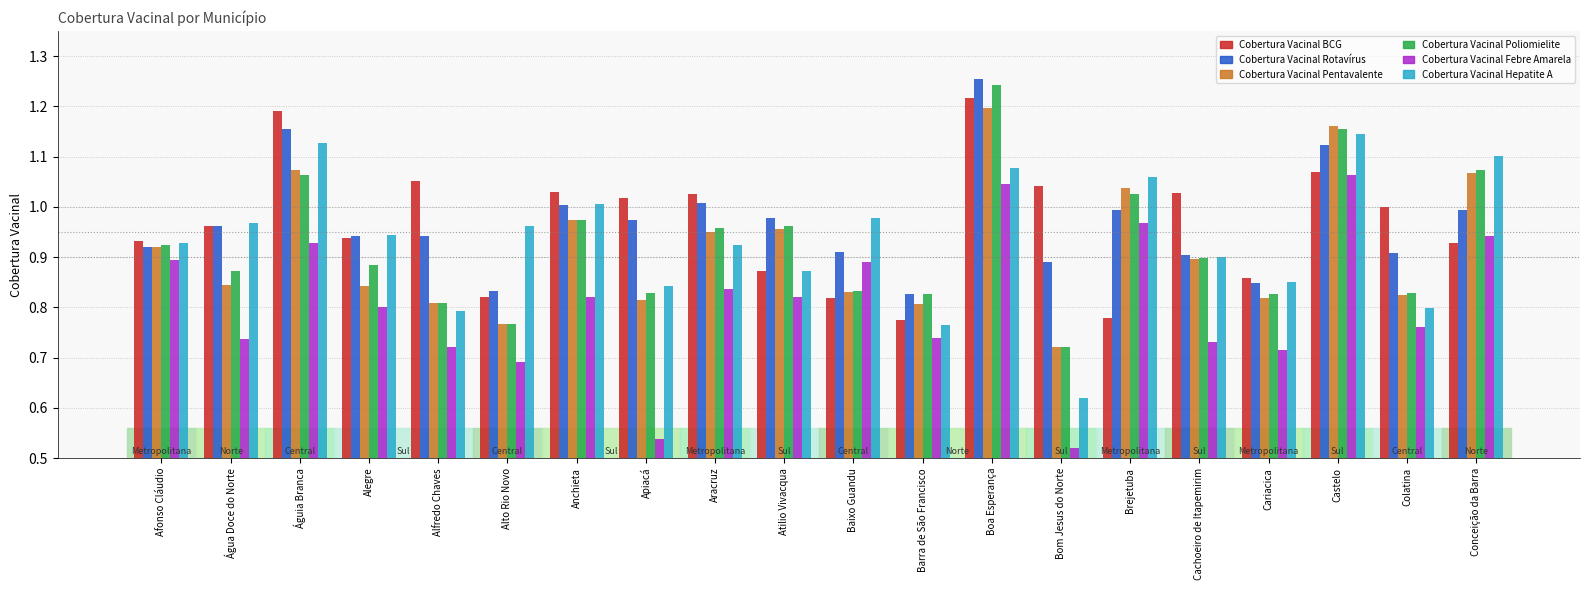

What is the label of the 12th bar from the right?

Aracruz